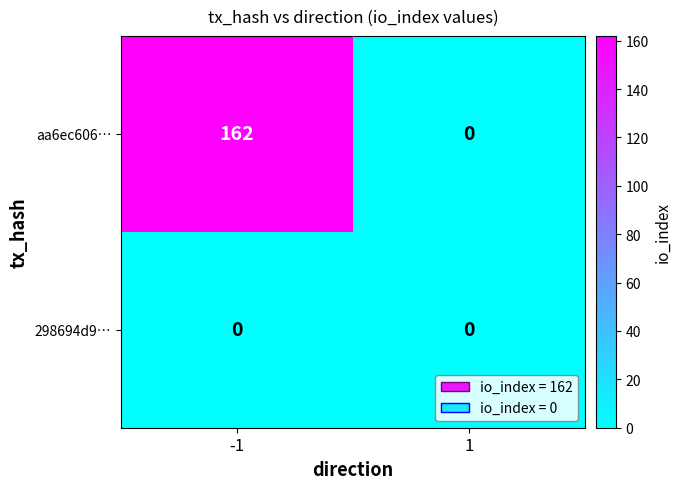

Reading left to right, transcribe all the data shown in this chart.

aa6ec606…: -1=162	1=0
298694d9…: -1=0	1=0